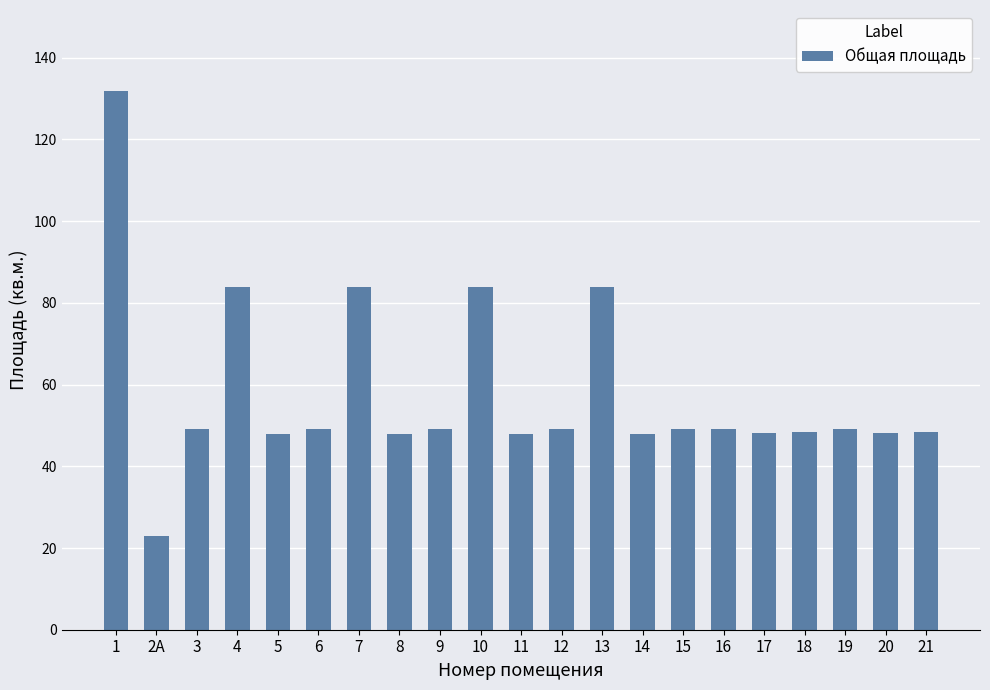

What is the difference between the maximum and second lowest values?

84.1